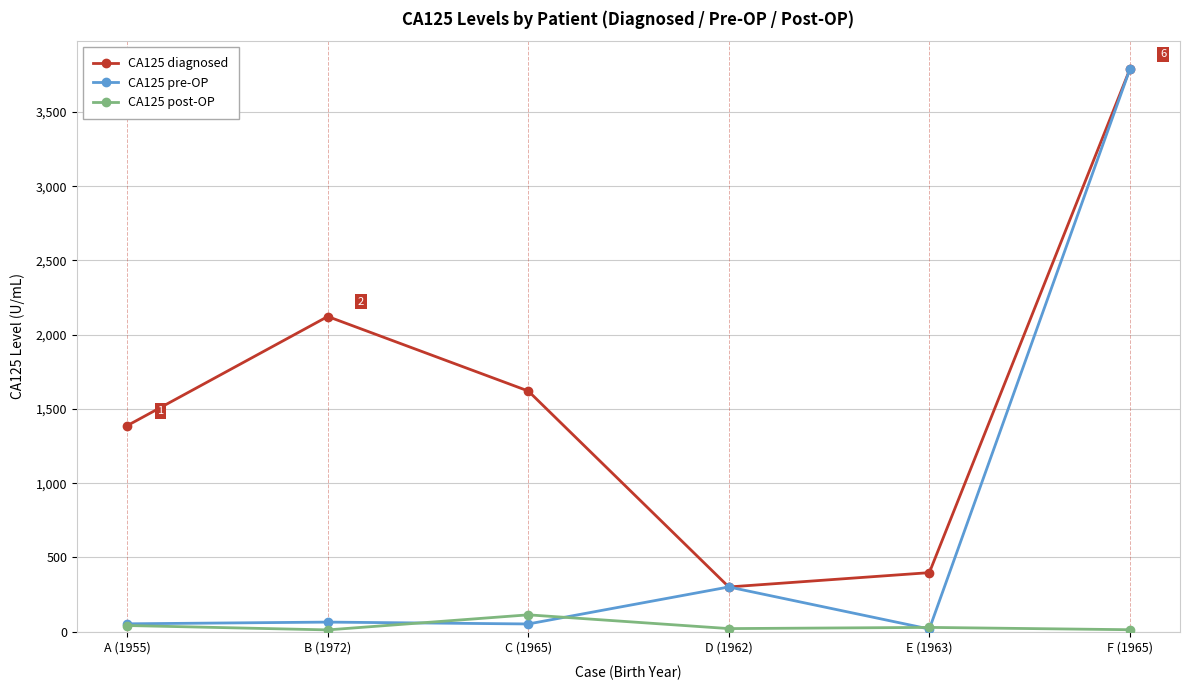

Count the number of categories in the chart.

6